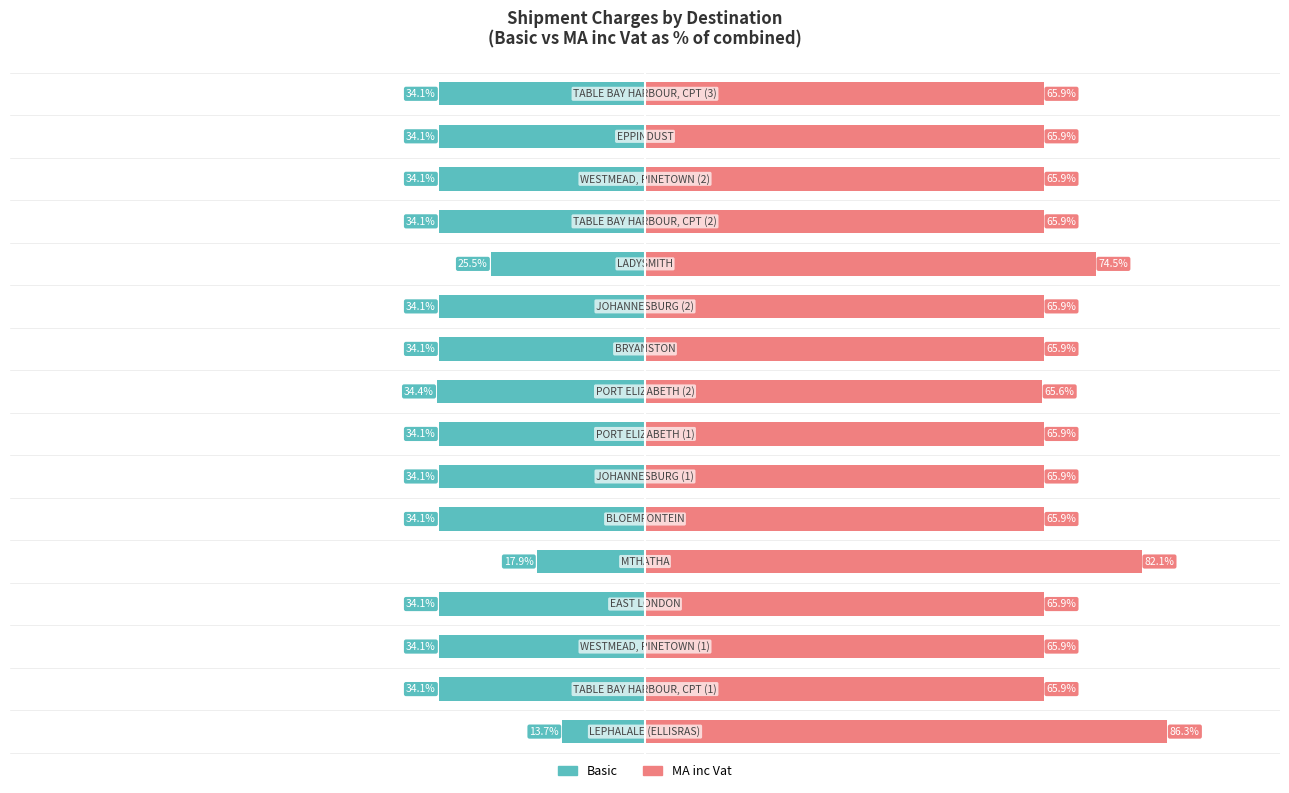

Is it true that Basic equals -19.0 at 14?

False